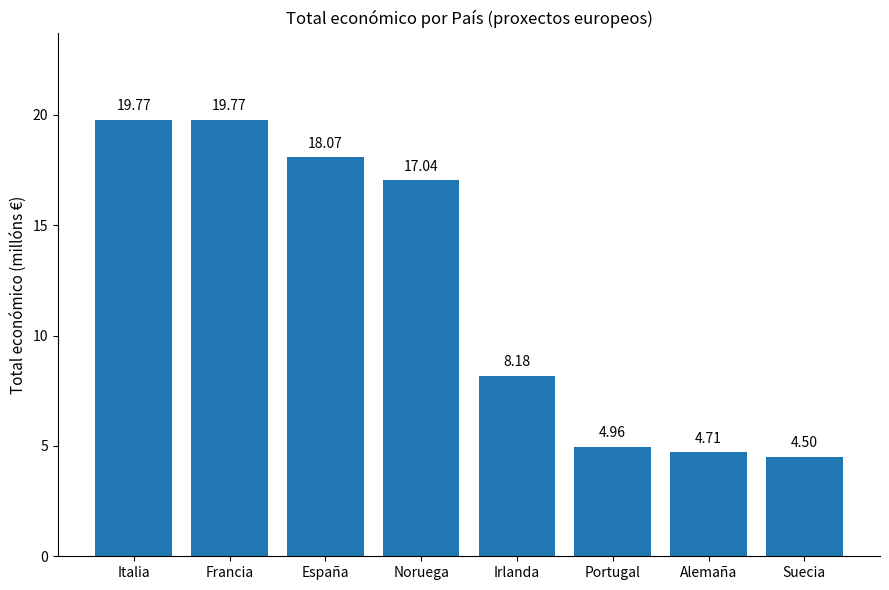

At which label does the data first exceed 17?

Italia